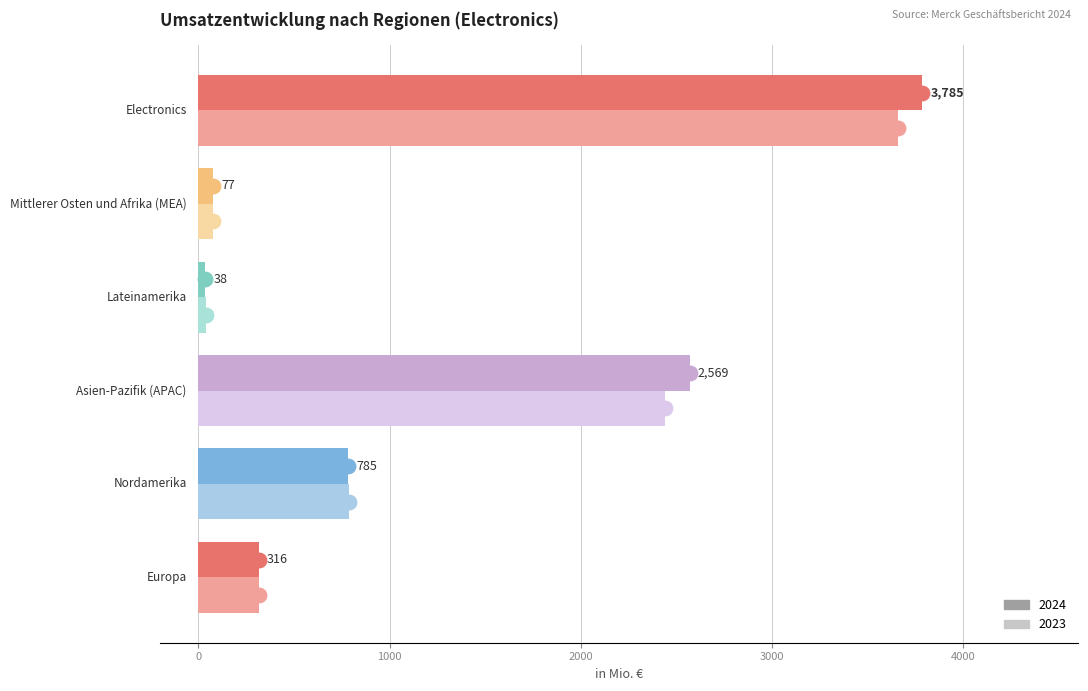

Which series has the largest total across all categories?

2024